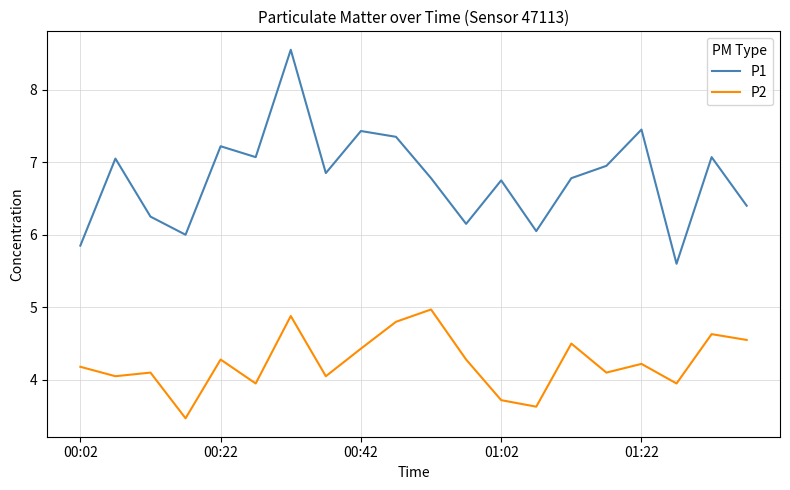

Which series has the widest spread of values?

P1